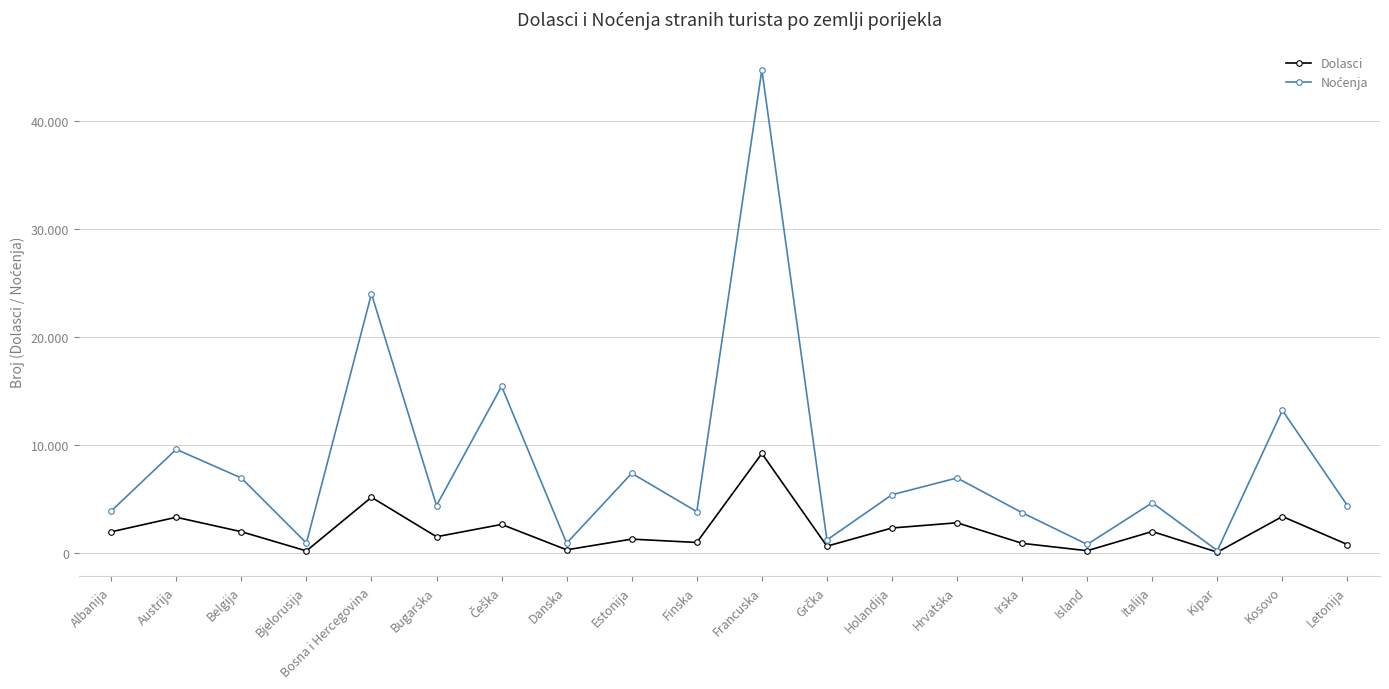

Reading left to right, transcribe all the data shown in this chart.

Dolasci: Albanija=1976	Austrija=3324	Belgija=1989	Bjelorusija=210	Bosna i Hercegovina=5173	Bugarska=1521	Češka=2662	Danska=311	Estonija=1301	Finska=991	Francuska=9226	Grčka=648	Holandija=2331	Hrvatska=2813	Irska=911	Island=229	Italija=2006	Kipar=93	Kosovo=3394	Letonija=798
Noćenja: Albanija=3901	Austrija=9609	Belgija=6957	Bjelorusija=936	Bosna i Hercegovina=24001	Bugarska=4409	Češka=15445	Danska=922	Estonija=7395	Finska=3842	Francuska=44724	Grčka=1225	Holandija=5409	Hrvatska=6960	Irska=3747	Island=814	Italija=4664	Kipar=241	Kosovo=13212	Letonija=4399